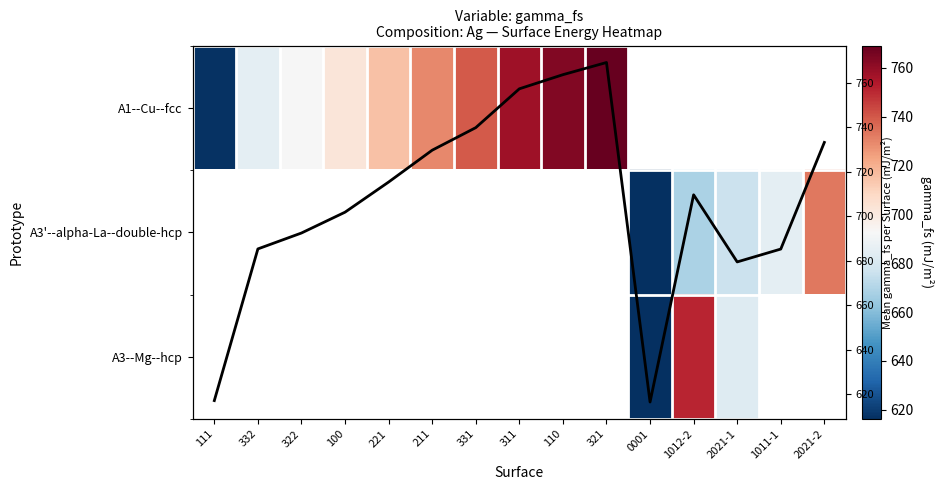

The A1--Cu--fcc series shows 739.9 at 331. True or false?

True